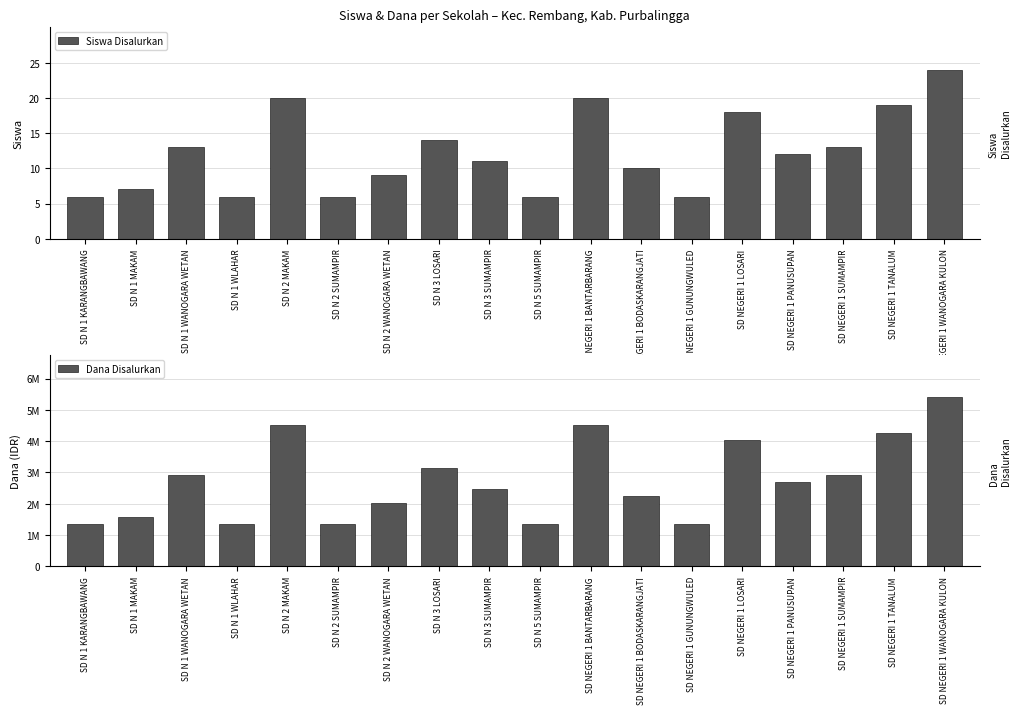

What is the average value of the Siswa Disalurkan series?

12